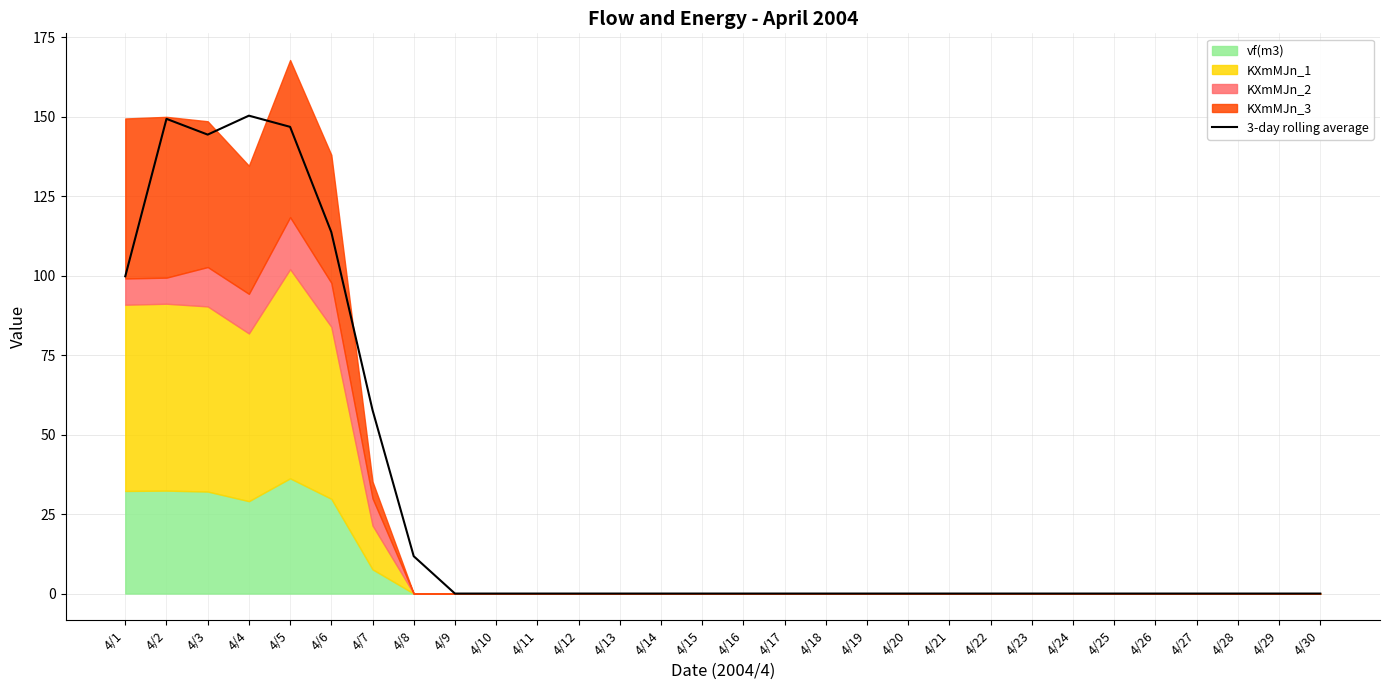

True or false: there are more than 0 points higher than both neighbors.

True